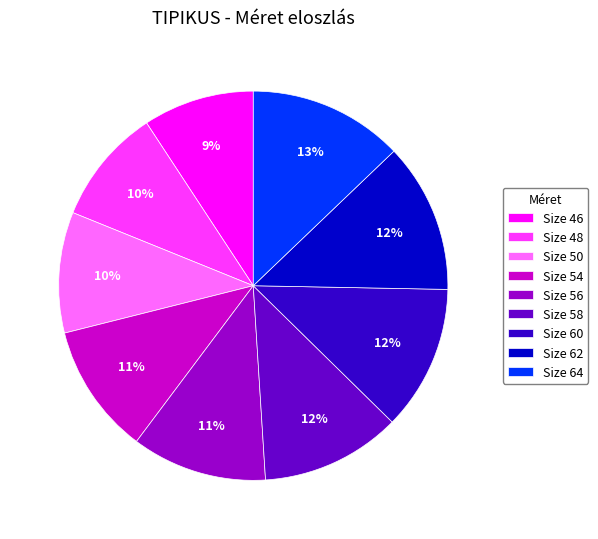

How many segments does this pie chart have?

9